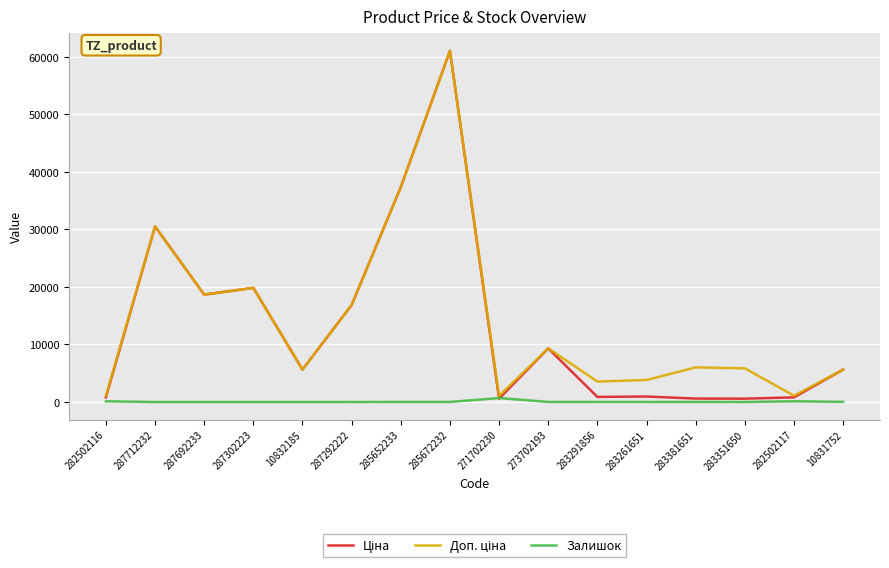

What is the maximum value shown in the chart?

61024.7